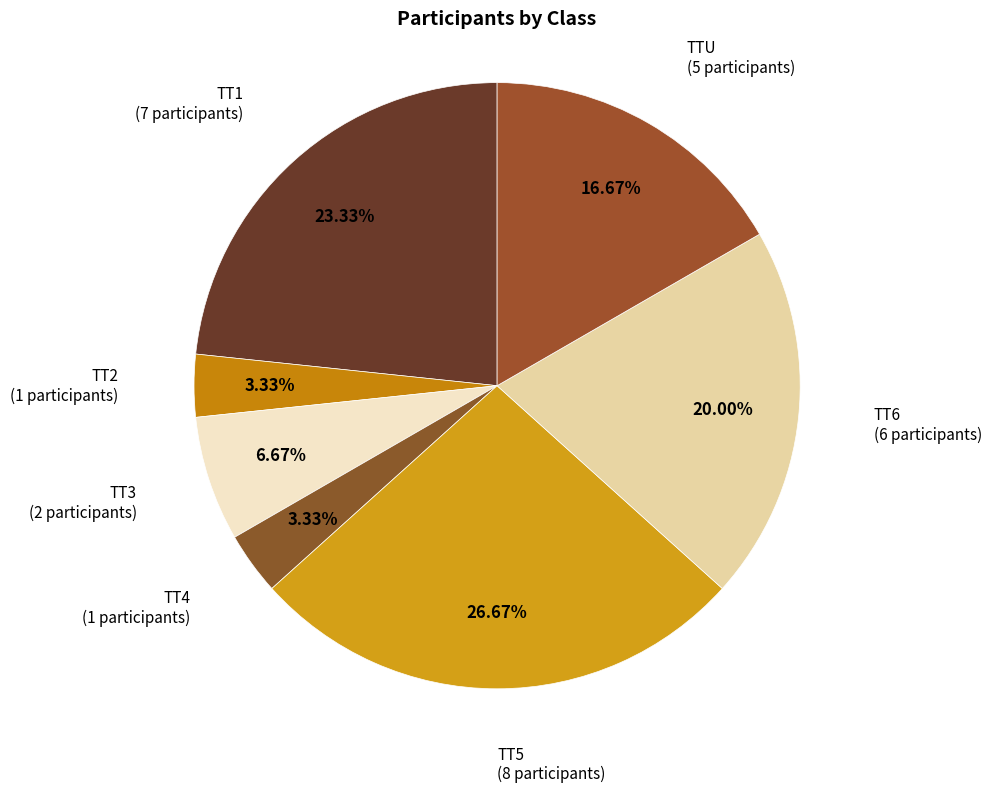

What is the largest slice in the pie chart?

TT5